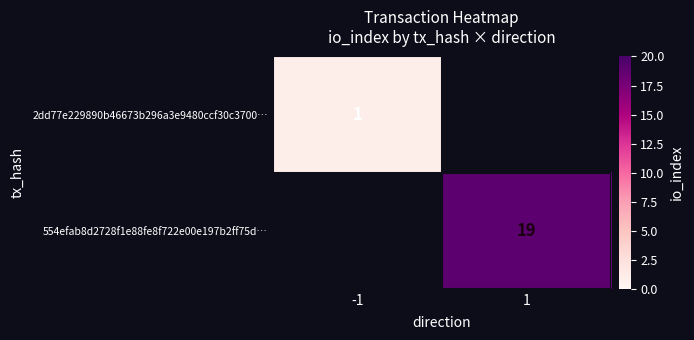

The 2dd77e229890b46673b296a3e9480ccf30c3700… series shows 1 at -1. True or false?

True